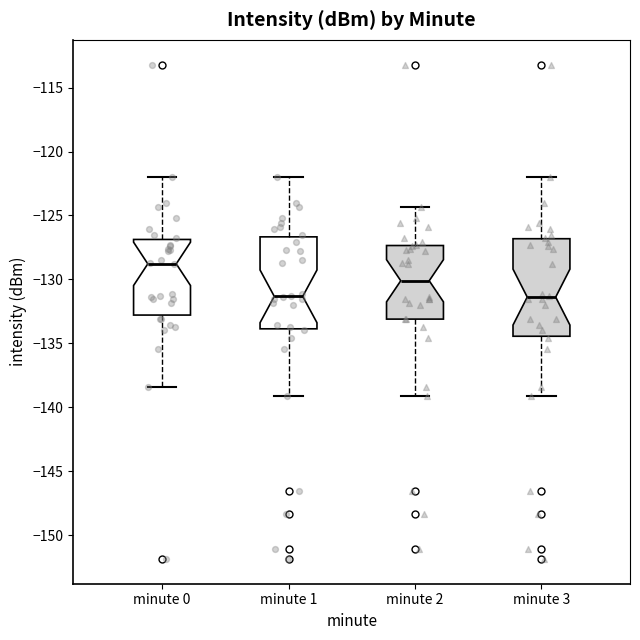

Where does the lower whisker of the box for minute 3 end on the y-axis? The values are not printed on the chart, so give them approximately, as read against the axis.

-139.0